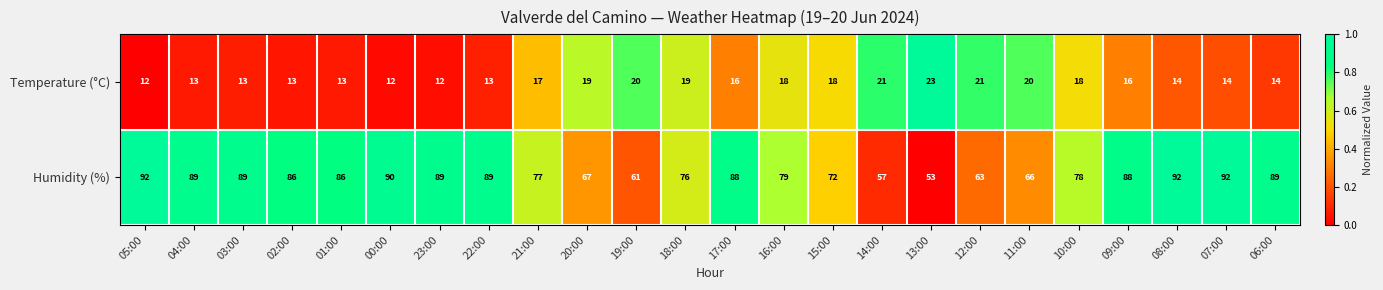

Where does the Humidity (%) series first go above 86?

05:00